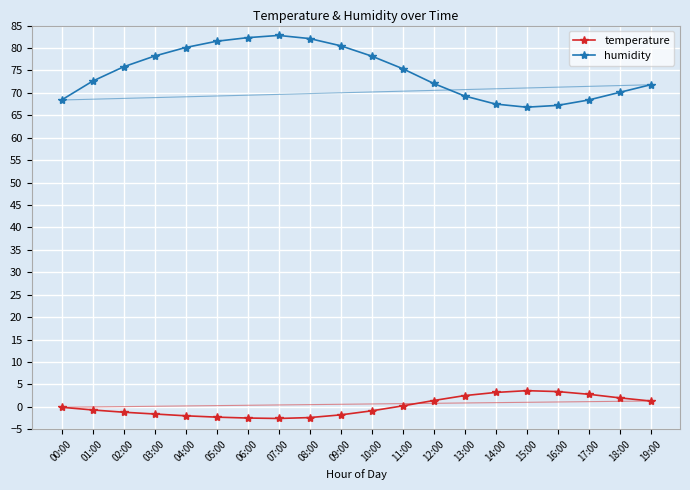

What is the highest value of the temperature series?

3.6